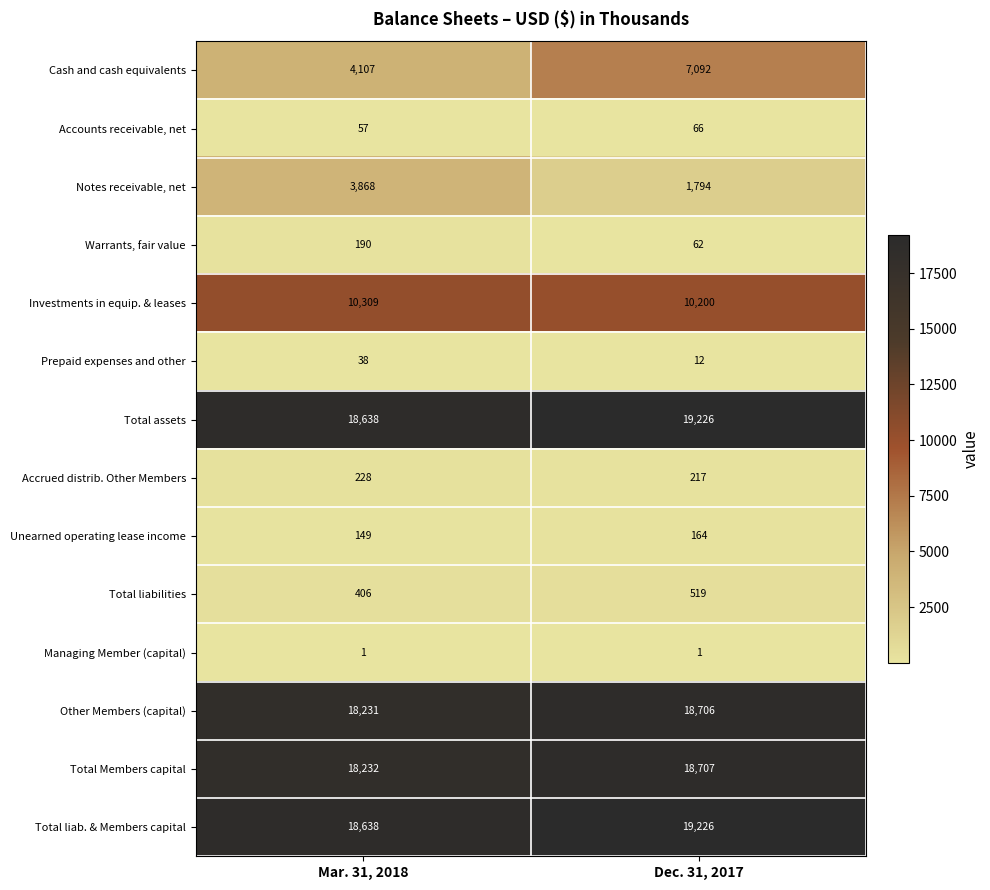

What is the total value across all series at Dec. 31, 2017?

95992